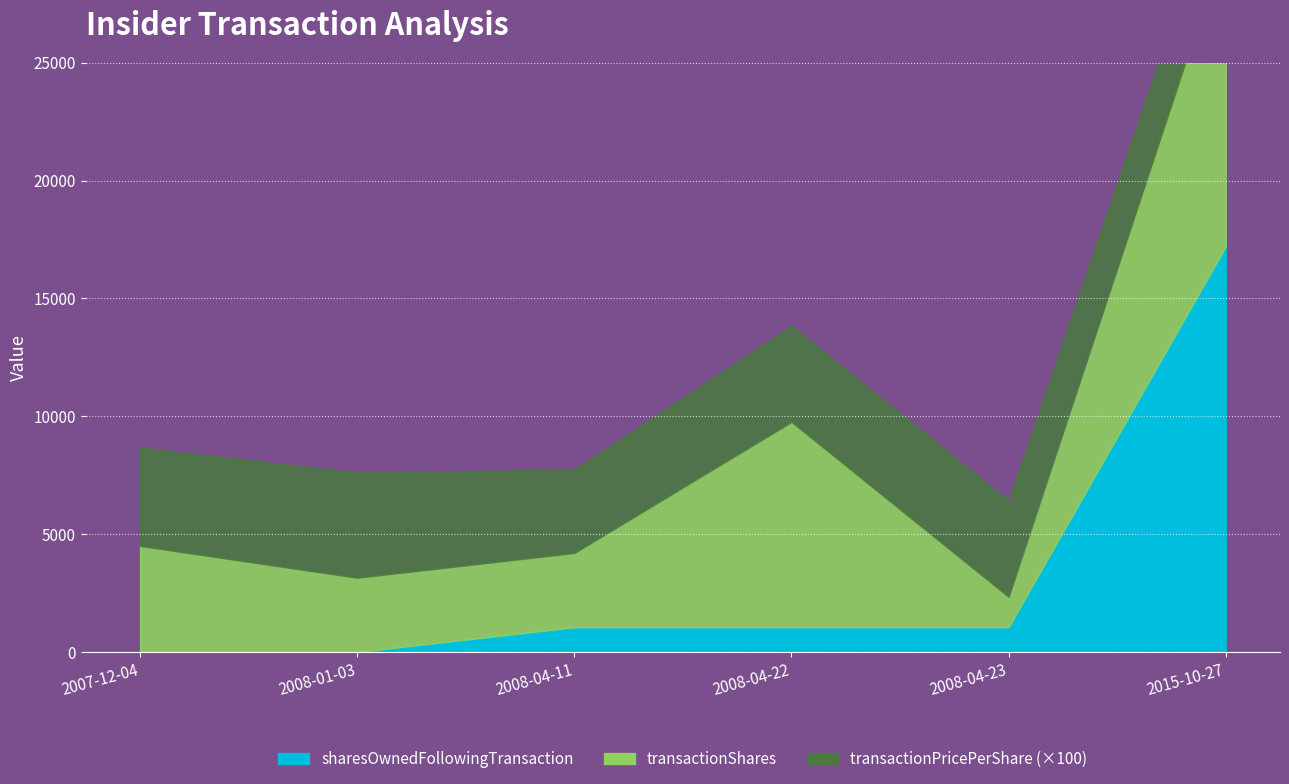

Between 2007-12-04 and 2008-04-22, which is larger?

2008-04-22